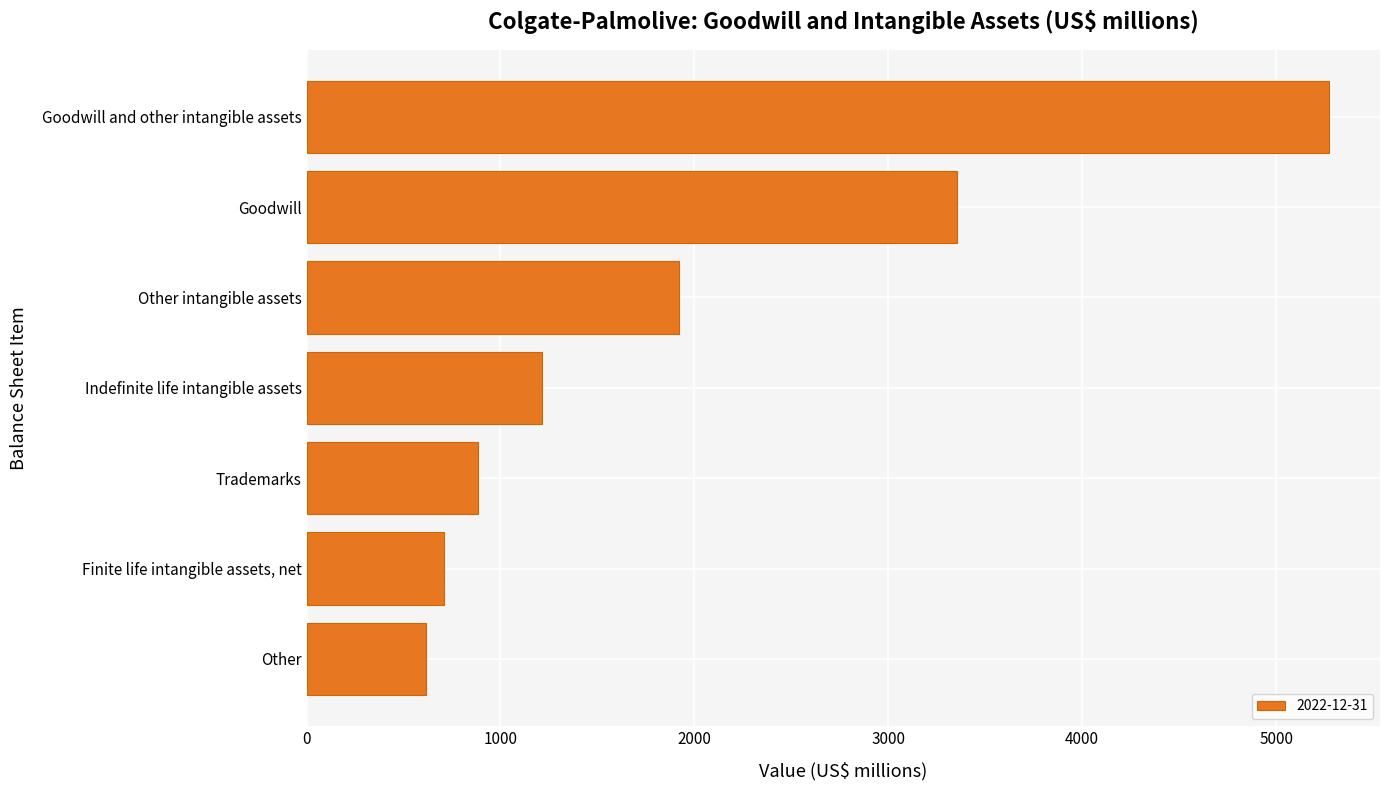

The value at Goodwill and other intangible assets is 5272. True or false?

True